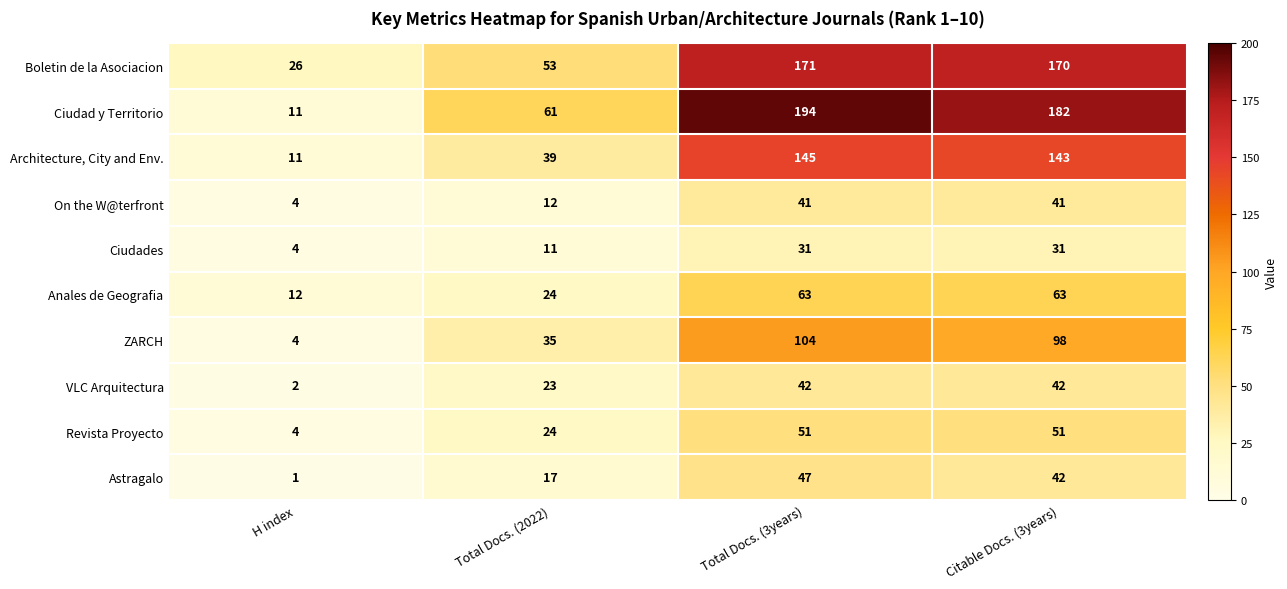

How many data points in Boletin de la Asociacion are less than 170?

2